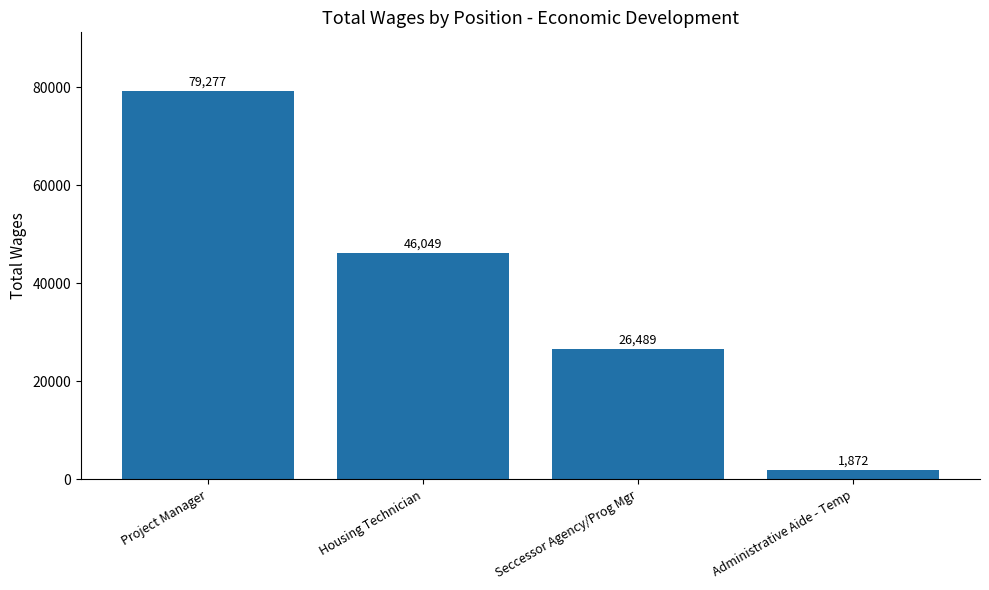

List the labels in order of value, smallest first.

Administrative Aide - Temp, Seccessor Agency/Prog Mgr, Housing Technician, Project Manager